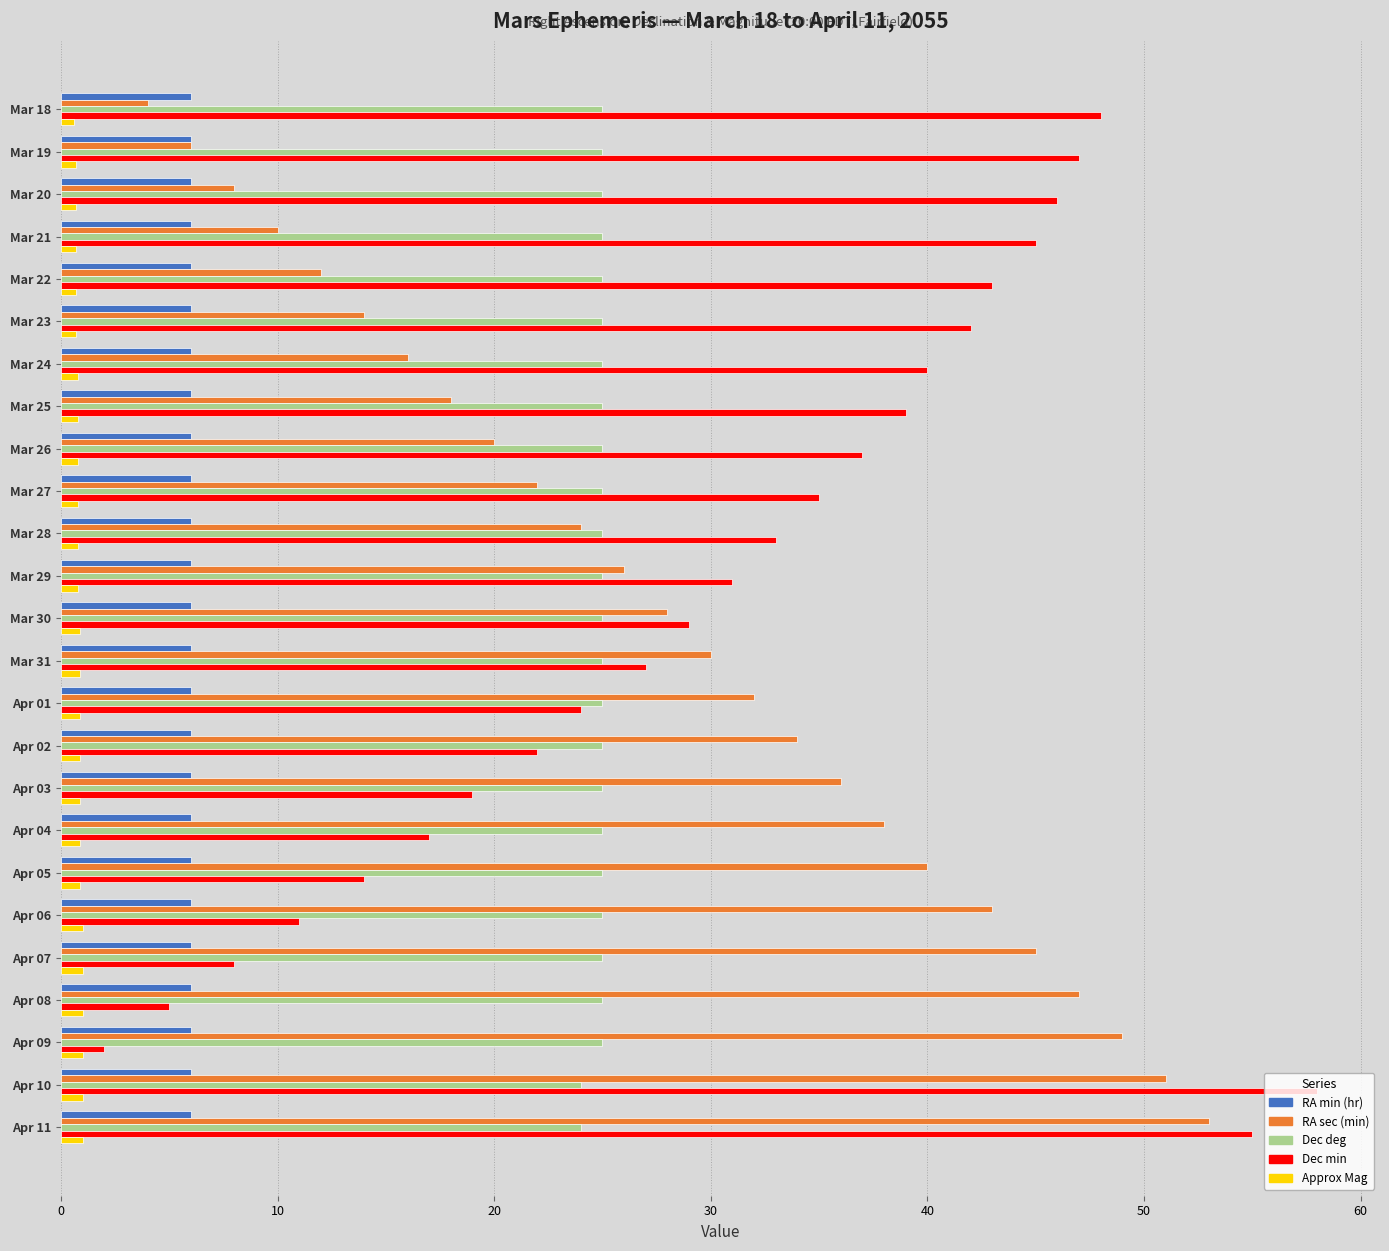

The RA min (hr) series shows 6.0 at Mar 18. True or false?

True